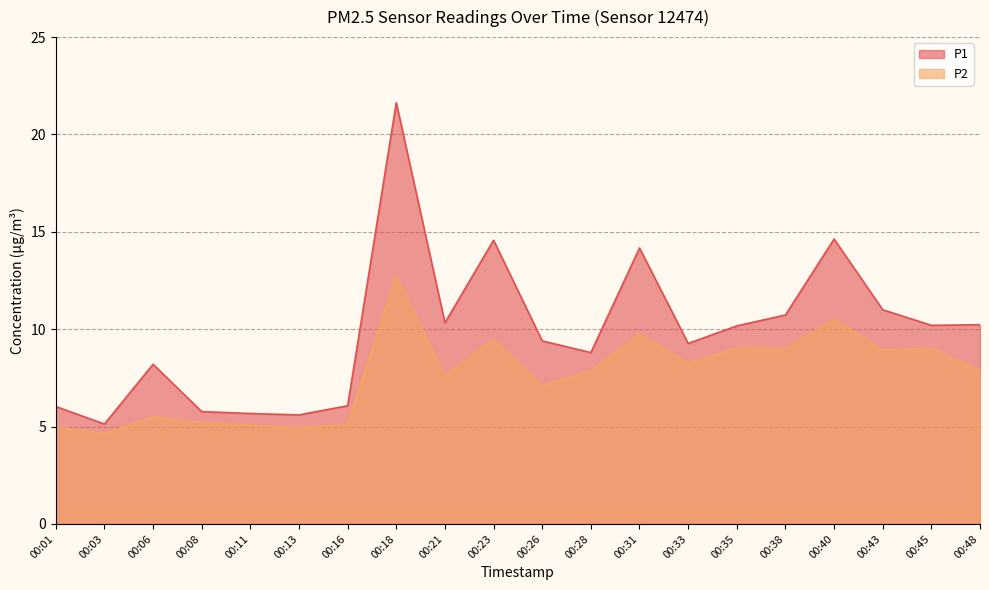

What is the sum of the P2 values at 00:13 and 00:26?

12.0